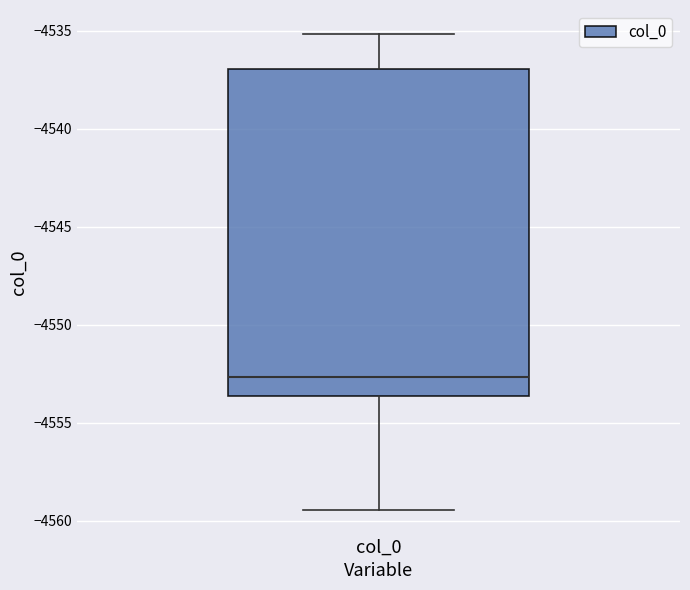

Transcribe this box plot: give where the median line is, the range the box spans, and where the two whiskers end, as read against the y-axis. The values are not printed on the chart, so give them approximately, as read against the axis.

median -4552.5, box -4553.5 to -4537.0, whiskers -4559.5 to -4535.0